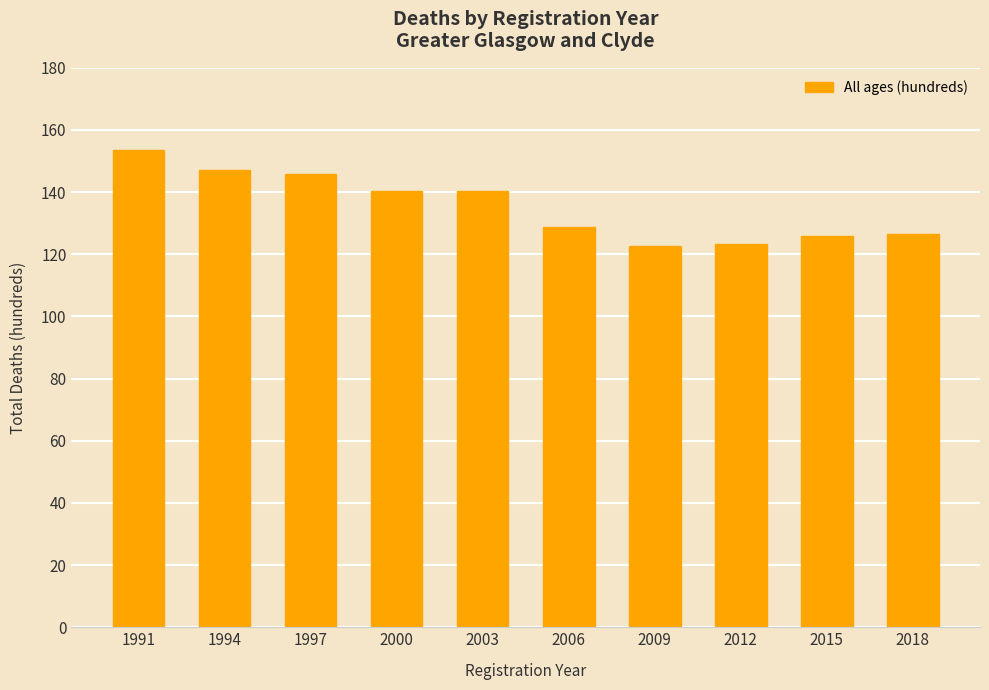

What is the difference between the values at 1994 and 2009?

24.6